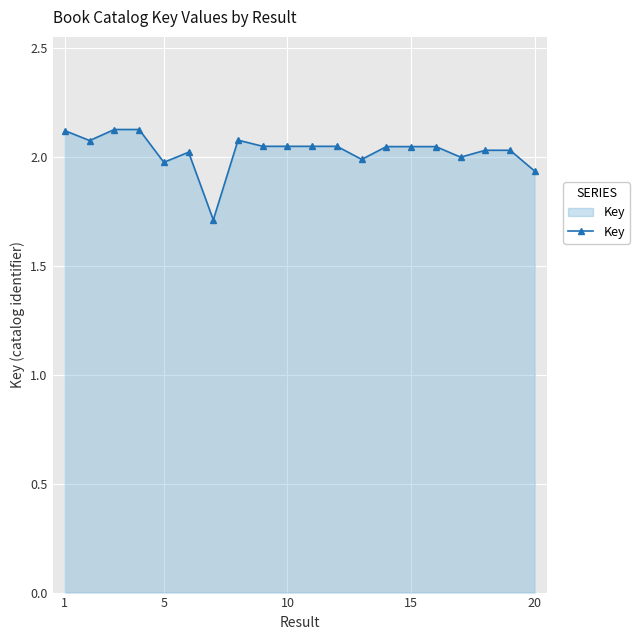

What is the sum of all values?

40.6